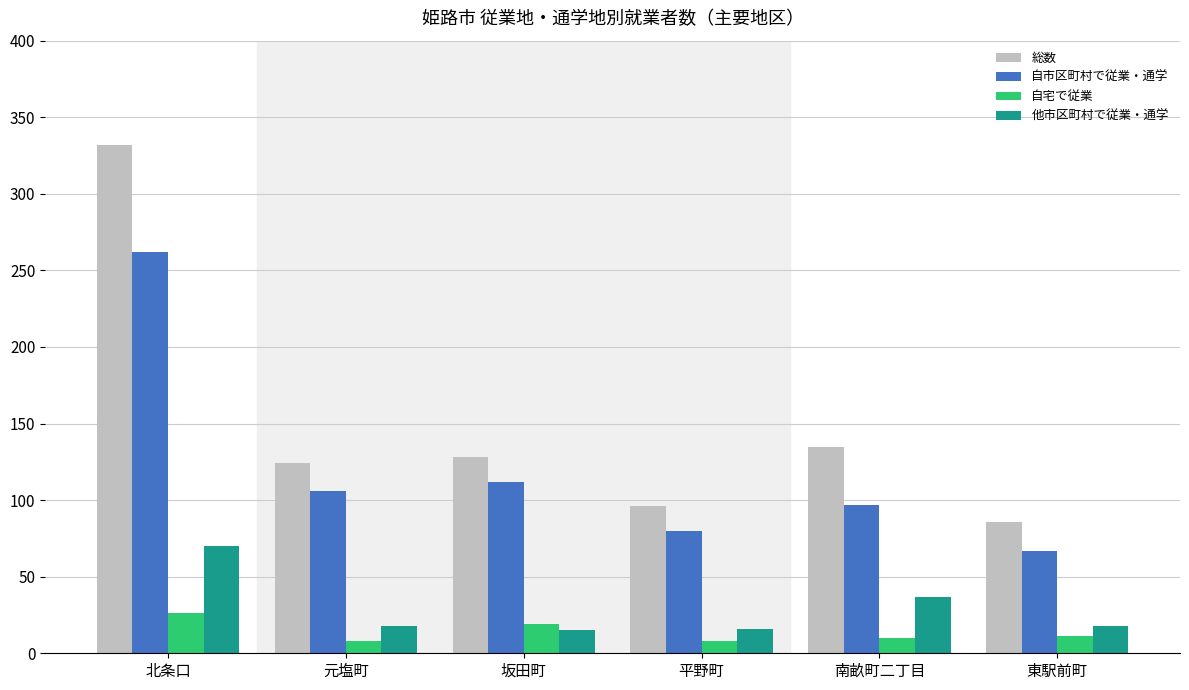

The value of 自宅で従業 at 南畝町二丁目 is 10. True or false?

True